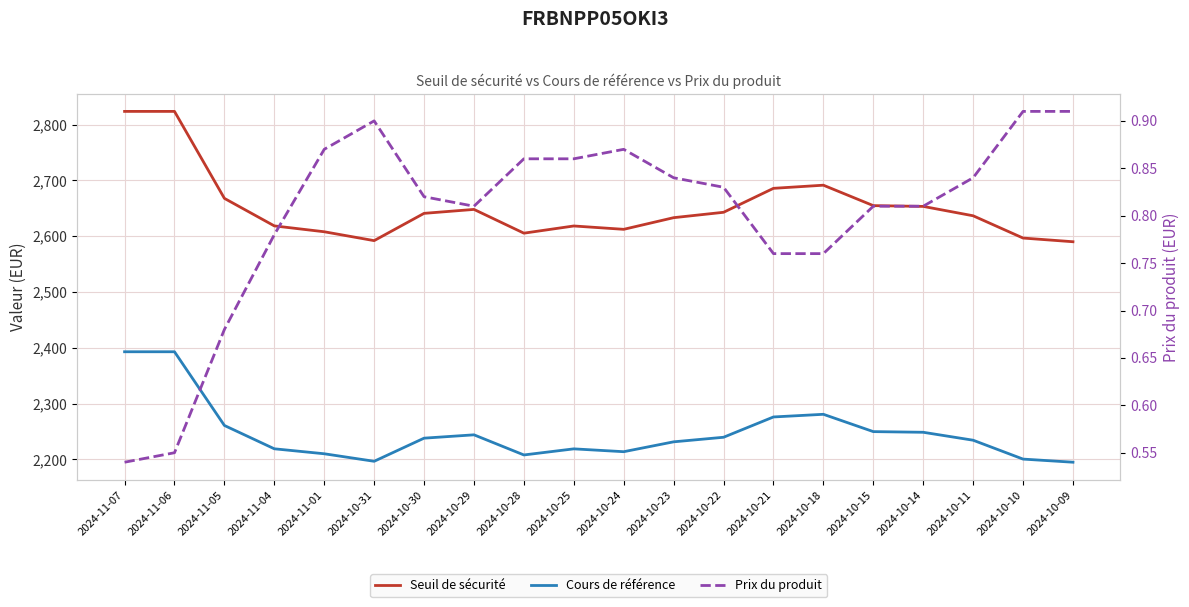

What is the label of the 8th point from the left?

2024-10-29